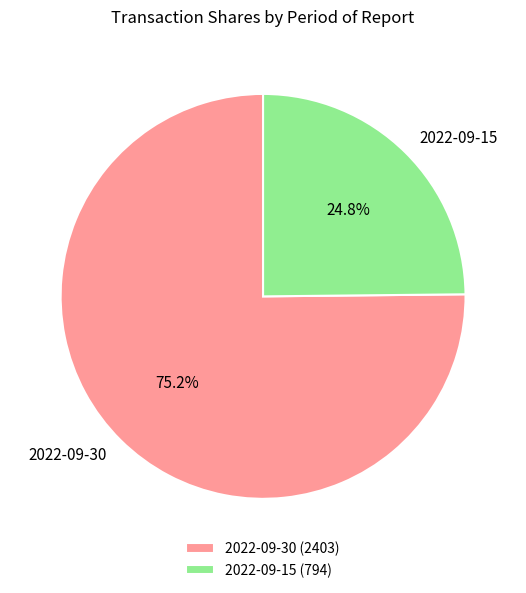

Which slice is the largest?

2022-09-30